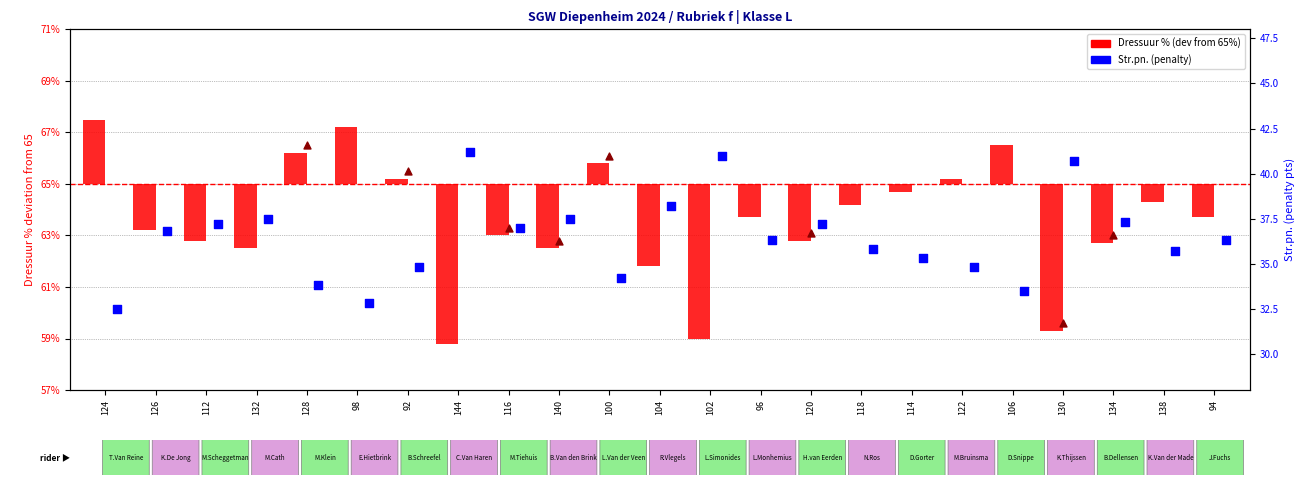

At which category is the sum across all series the highest?

124